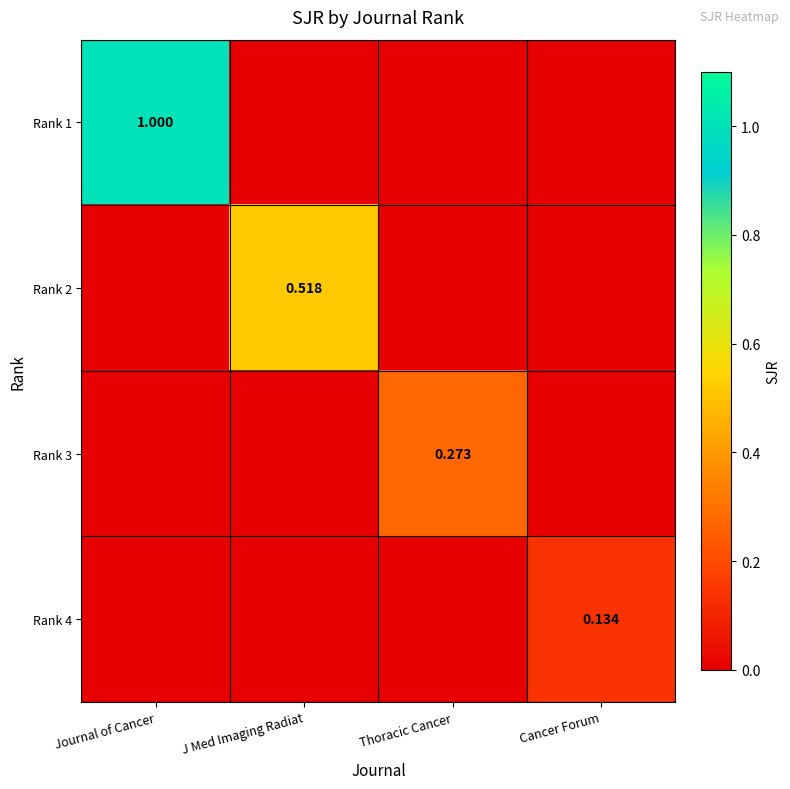

Rank the series by their maximum value, from highest to lowest.

Rank 1, Rank 2, Rank 3, Rank 4